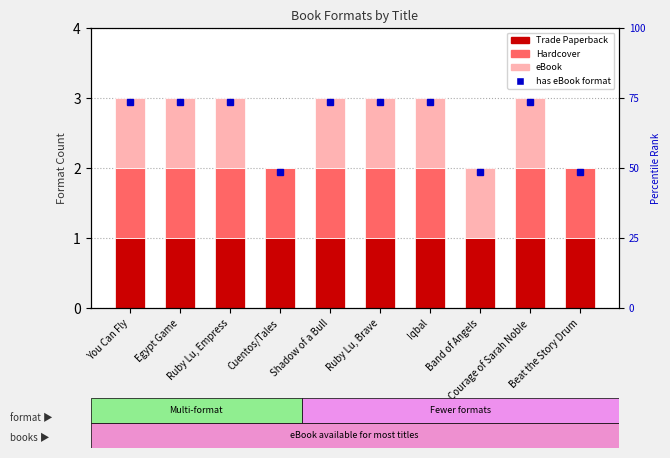

What is the average value of the Hardcover series?

1